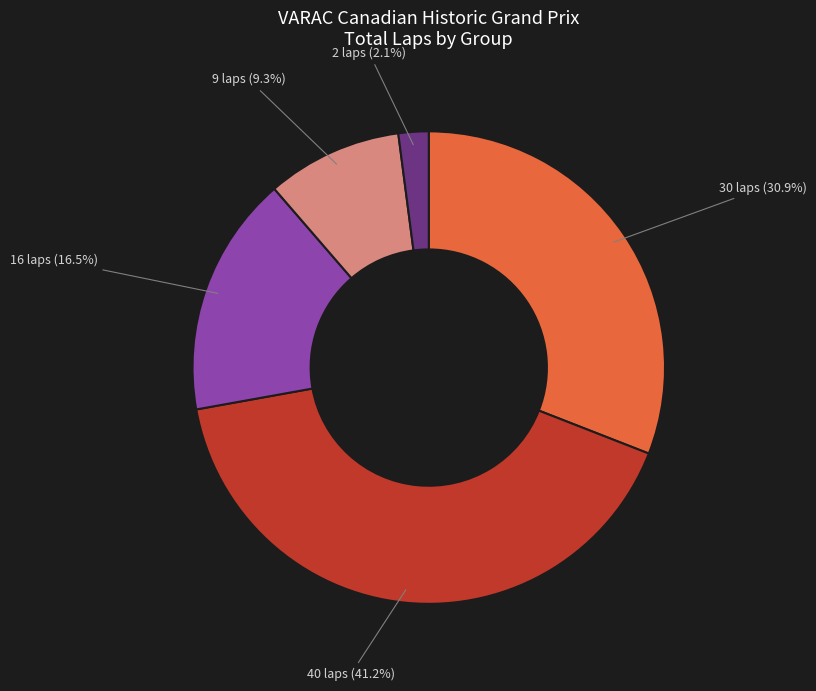

How many segments does this pie chart have?

5